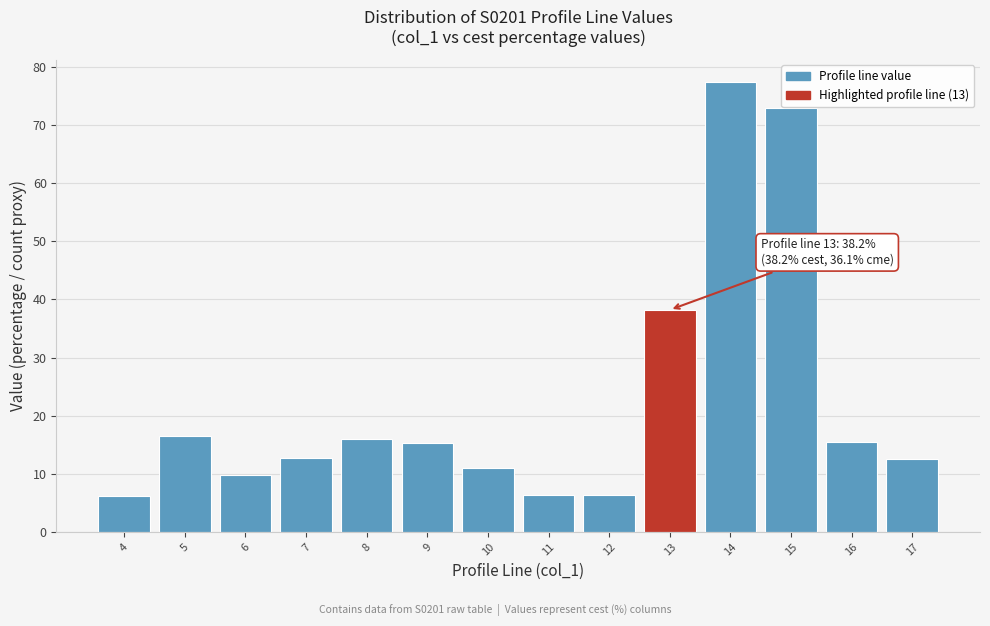

What is the maximum value shown in the chart?

77.4